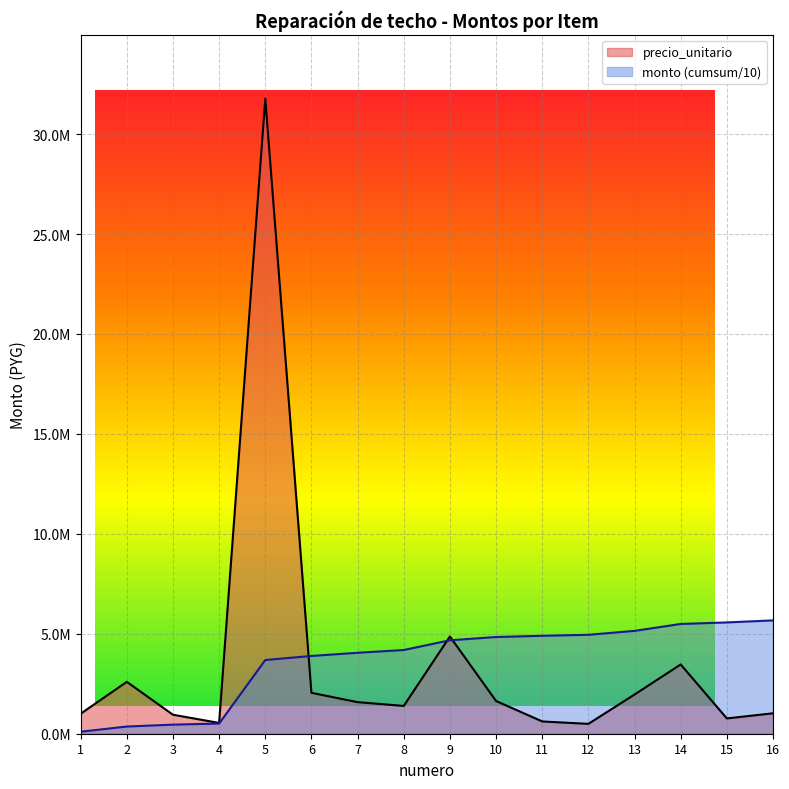

Where is the data nearest to the value 16136275?

9